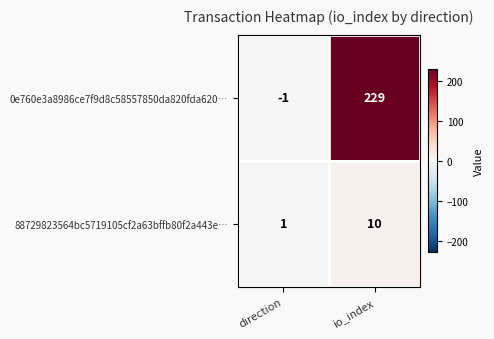

Which series has the largest total across all categories?

0e760e3a8986ce7f9d8c58557850da820fda620…